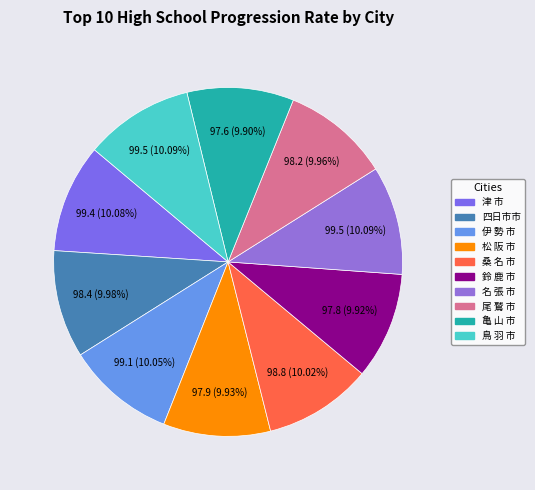

Between 伊 勢 市 and 松 阪 市, which is larger?

伊 勢 市